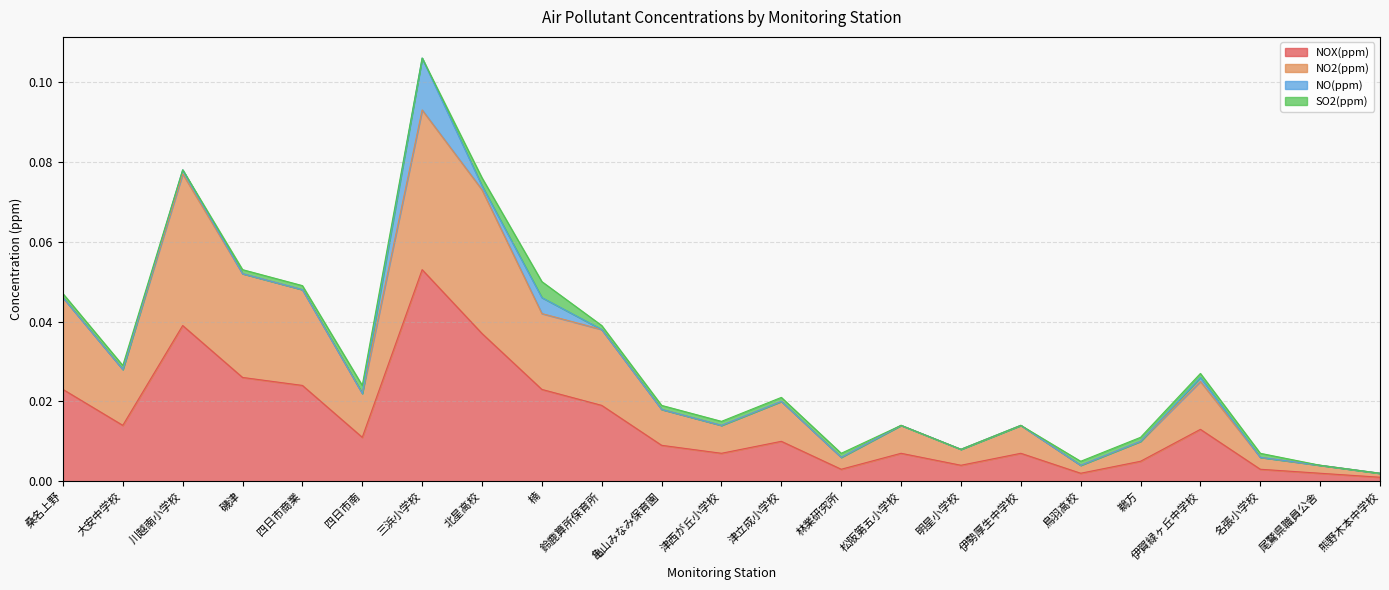

At which category is the sum across all series the highest?

三浜小学校